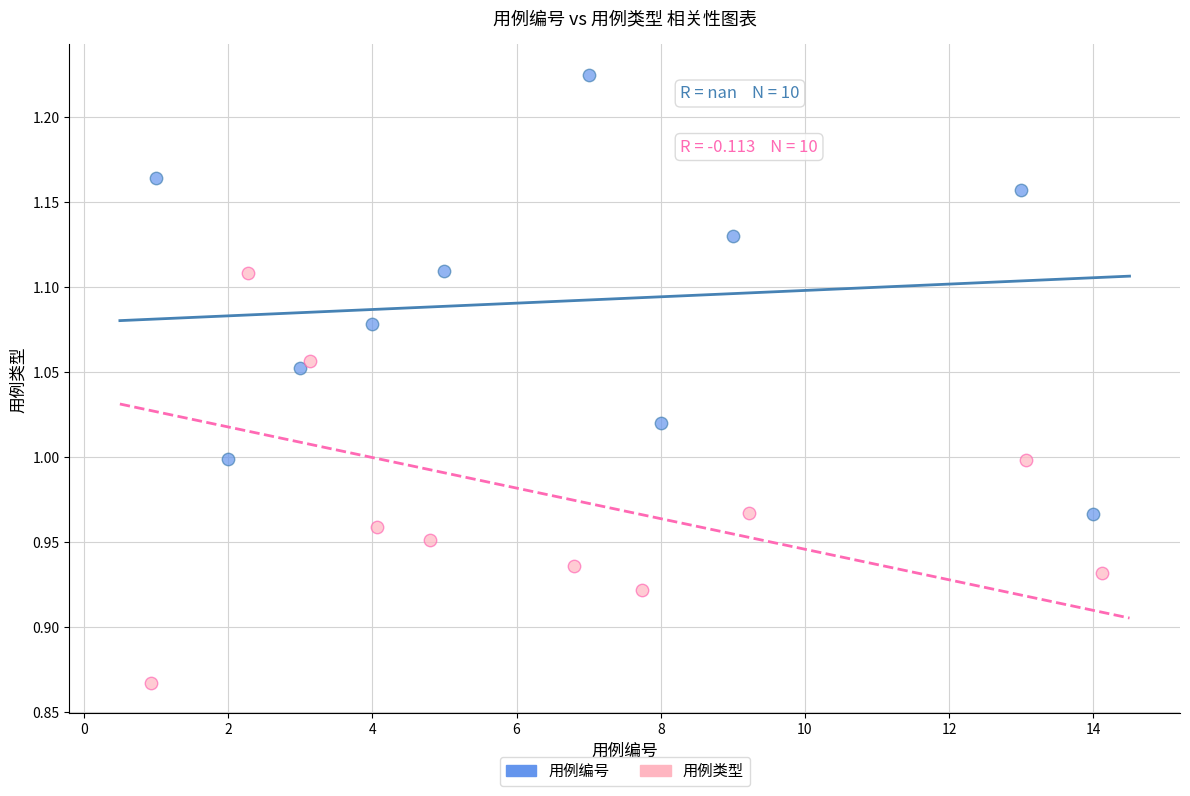

Which series reaches the minimum Y coordinate?

用例类型